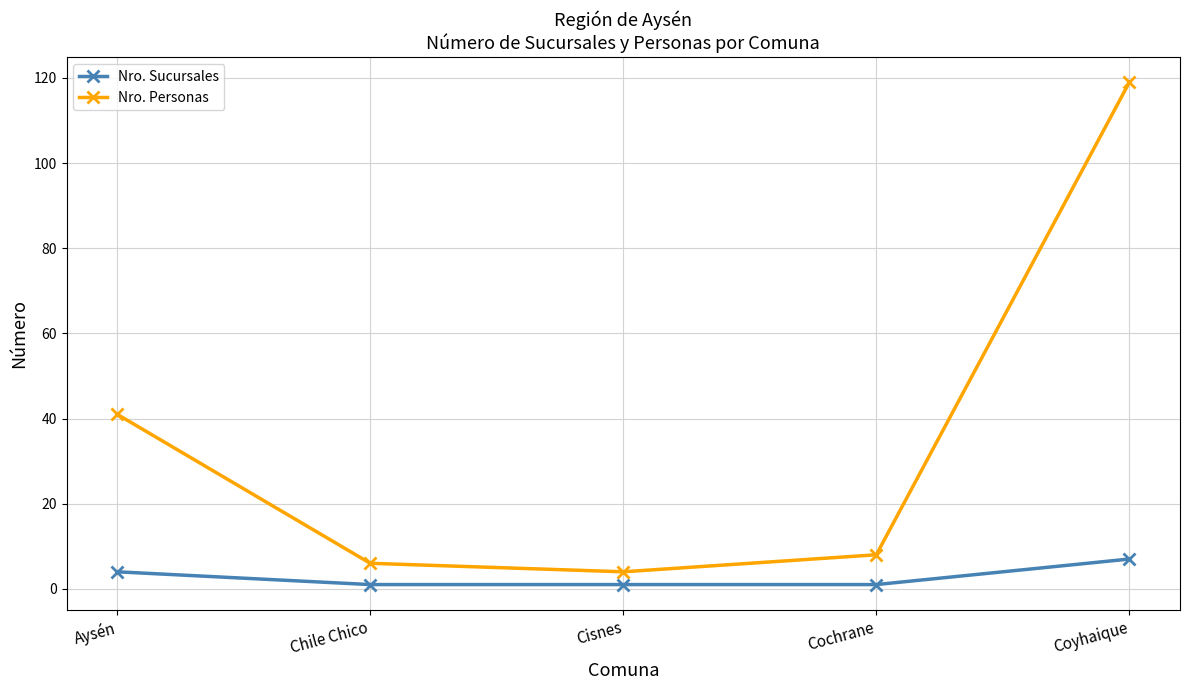

What is the spread (max minus min) of values at Coyhaique?

112